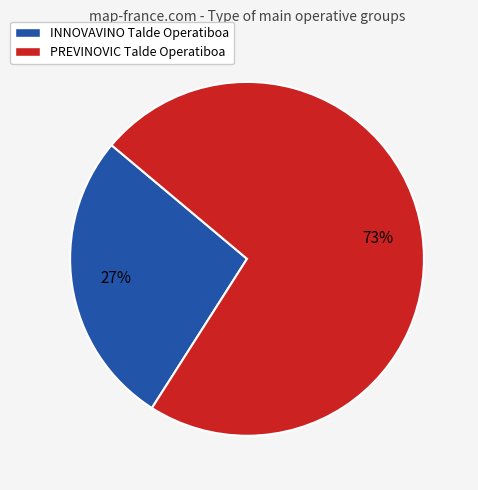

How many slices are in this pie chart?

2